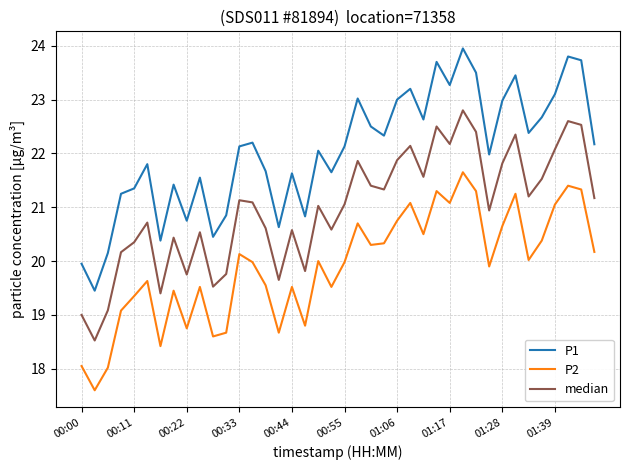

Which series has the widest spread of values?

P1